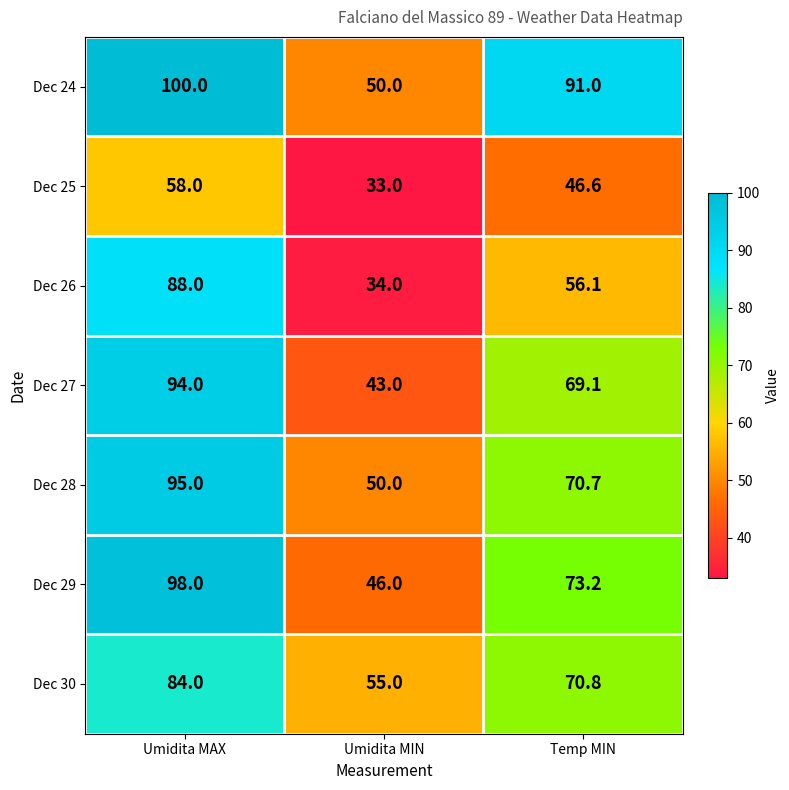

What is the difference between the Dec 26 values at Umidita MIN and Umidita MAX?

54.0